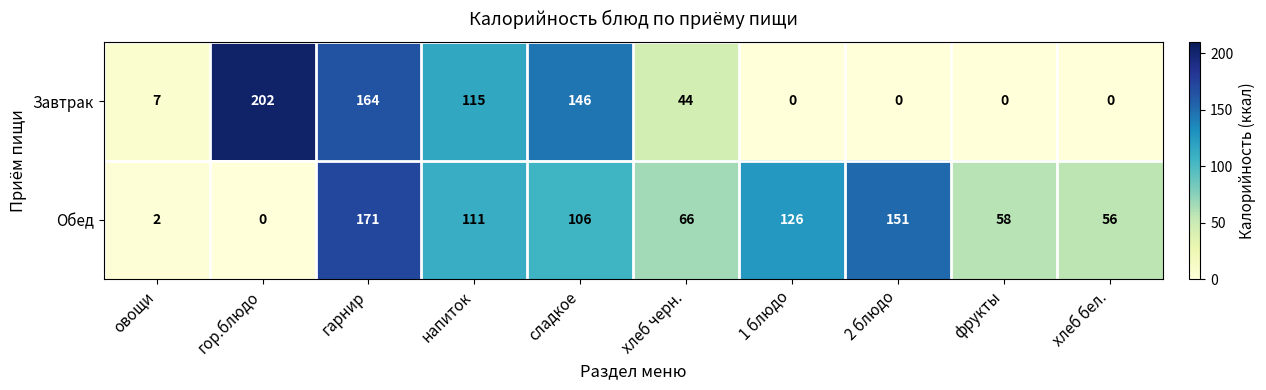

What is the total value across all series at 2 блюдо?

151